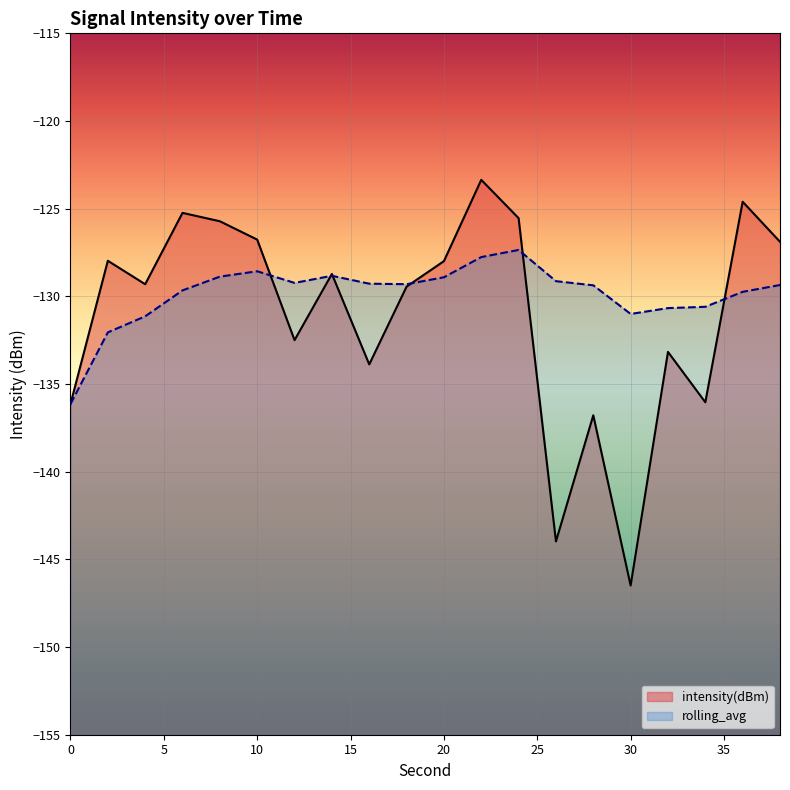

What is the total value across all series at 12?

-261.7